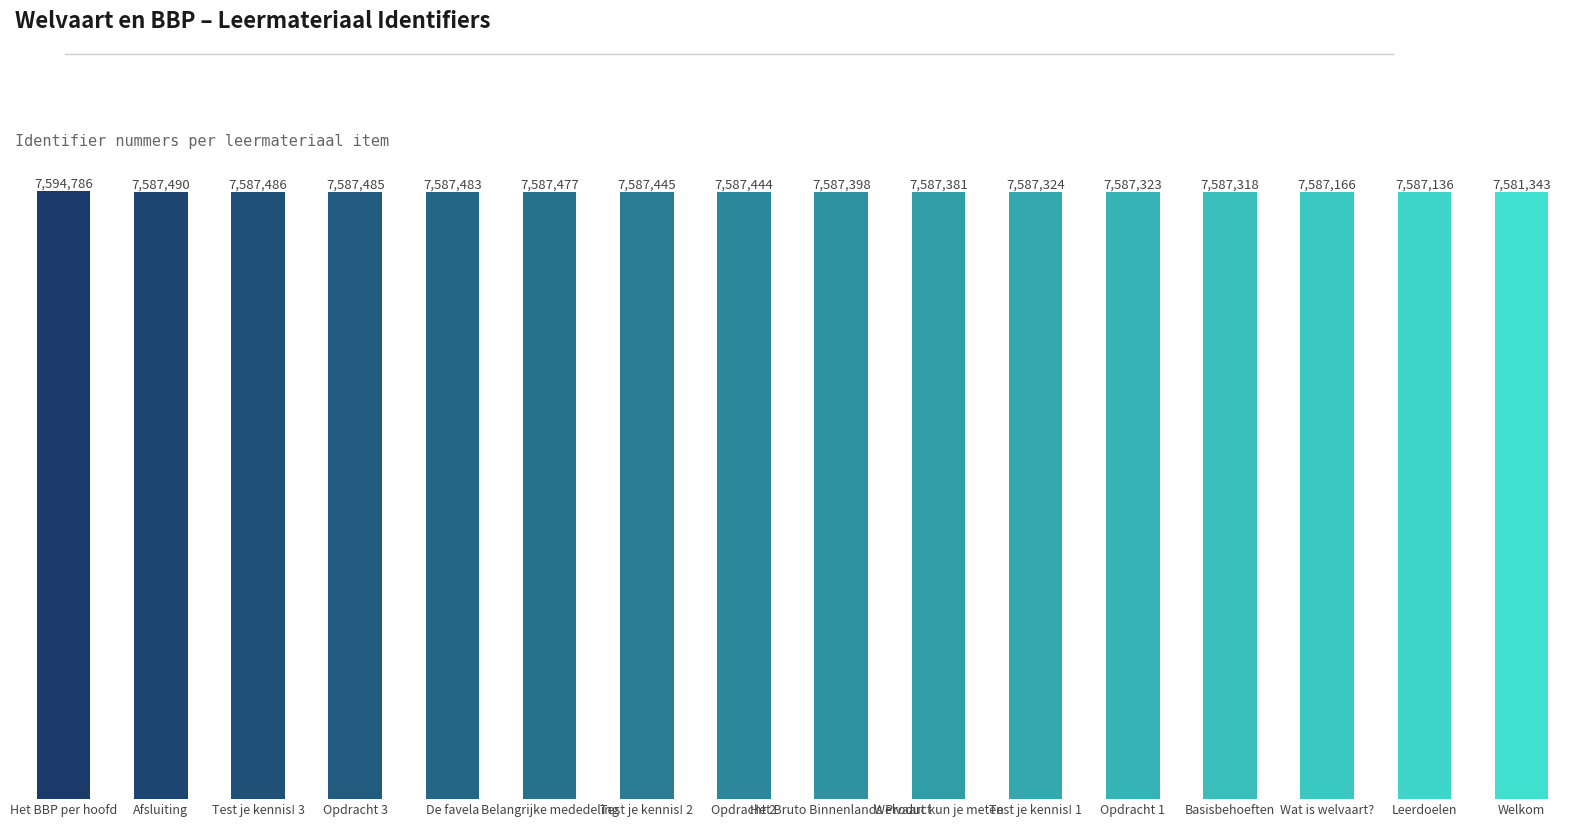

The value at Wat is welvaart? is 7587166. True or false?

True